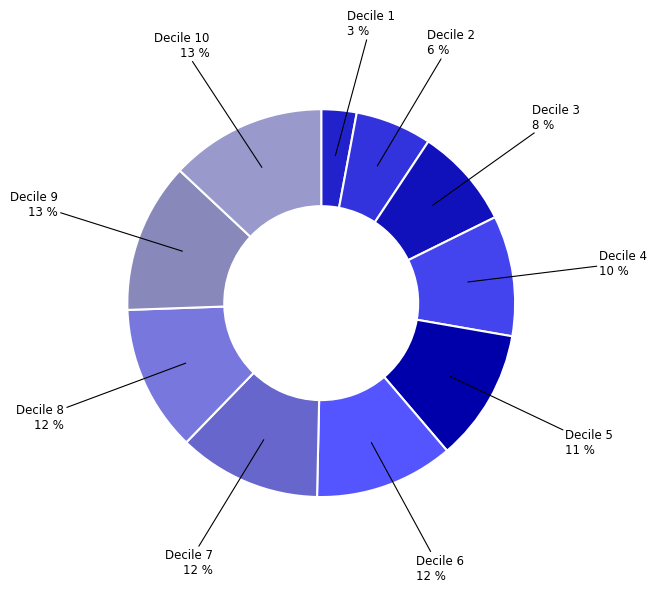

What is the smallest slice in the pie chart?

1